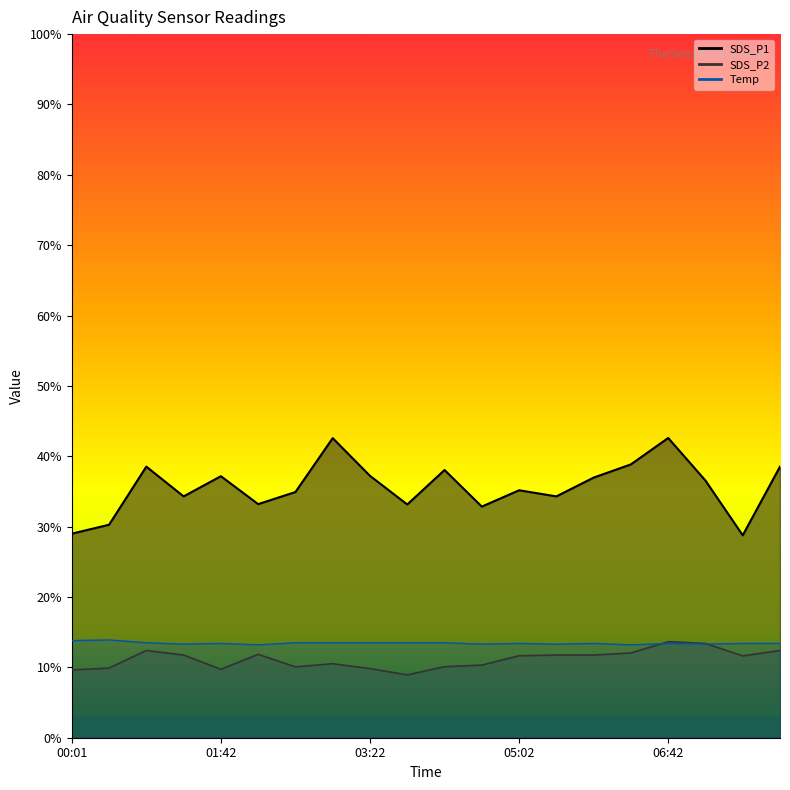

What is the total value across all series at 05:27?

59.3